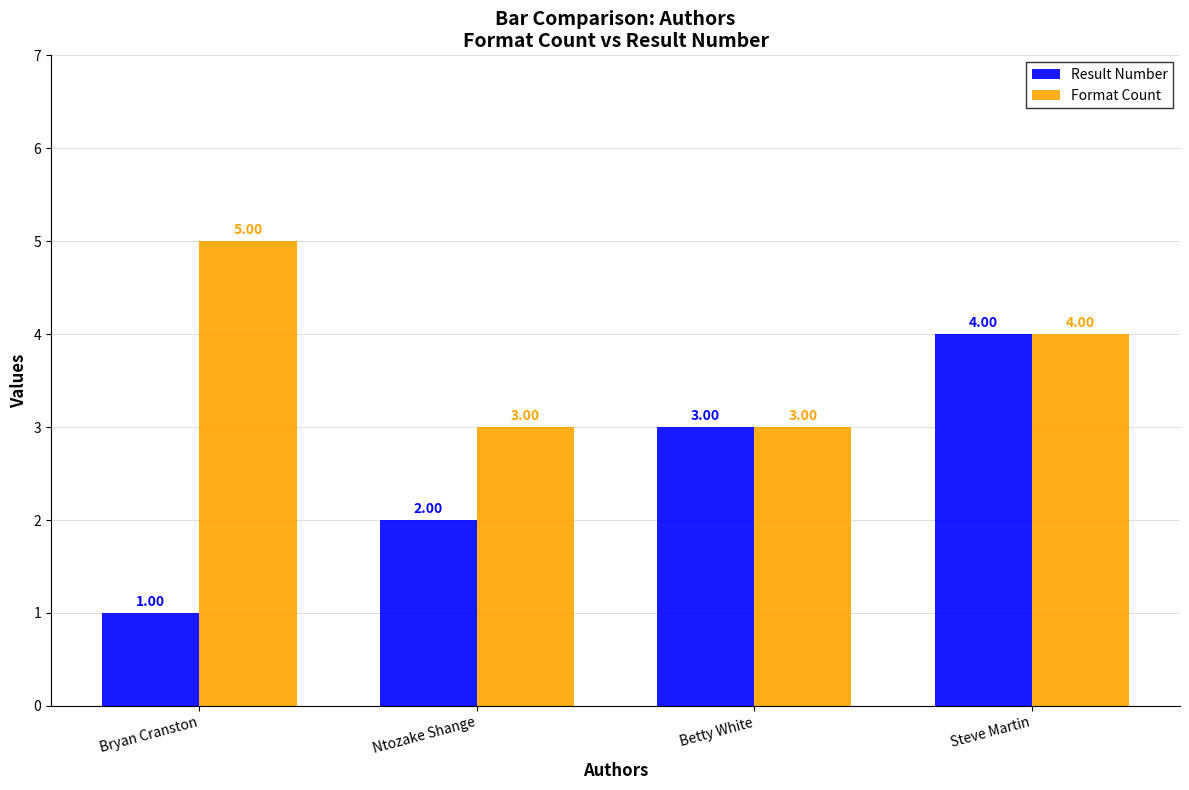

What position from the left is Betty White?

3